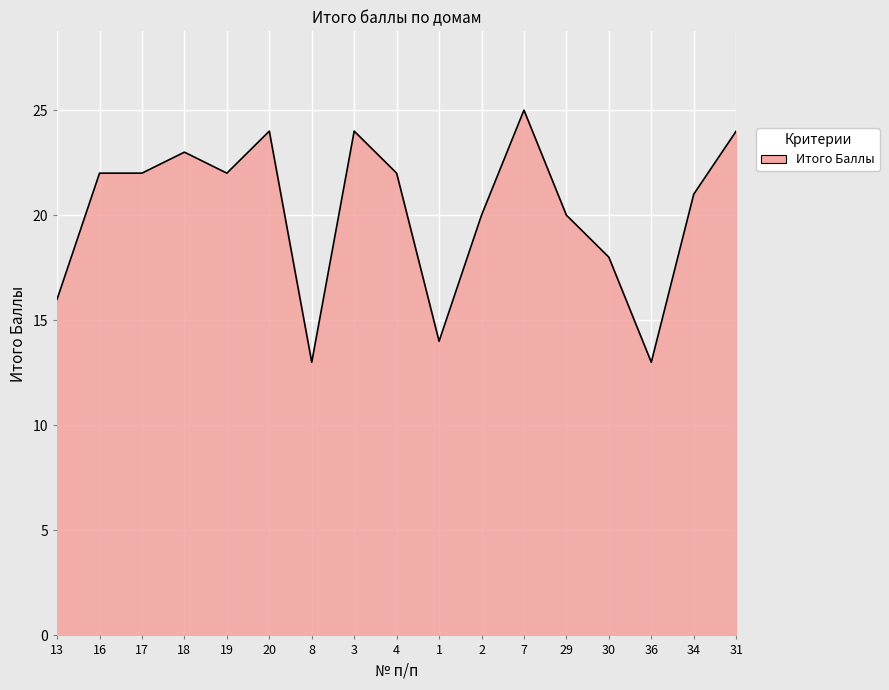

Which label corresponds to the largest value in the chart?

7